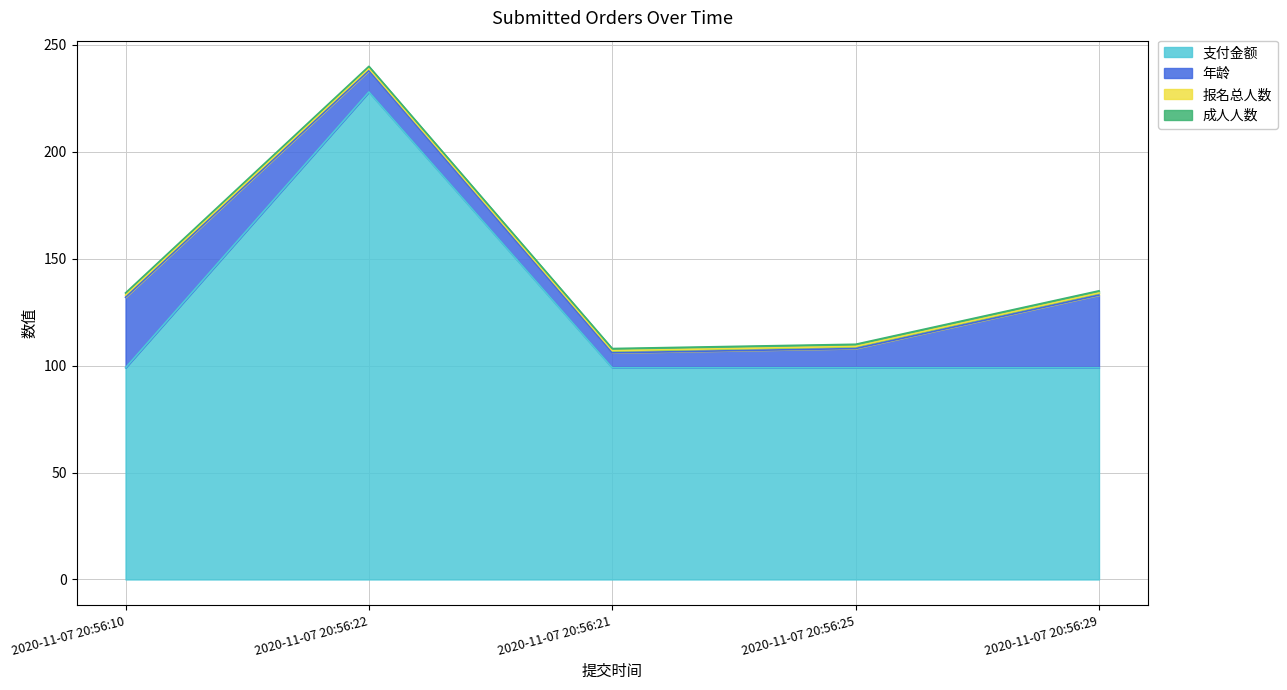

What is the lowest value of the 报名总人数 series?

1